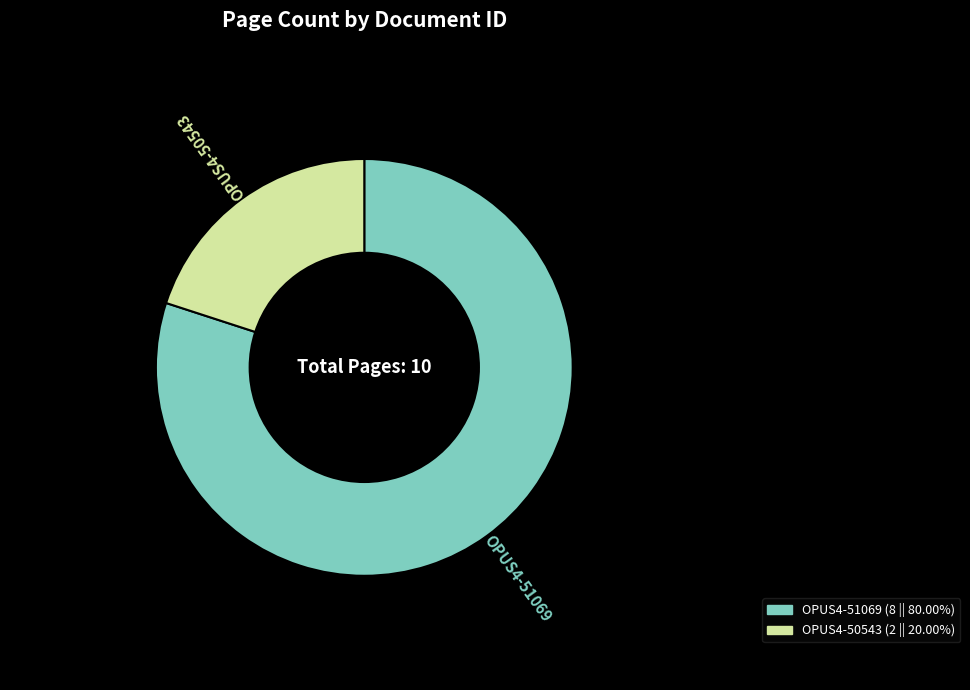

Between OPUS4-50543 and OPUS4-51069, which is larger?

OPUS4-51069